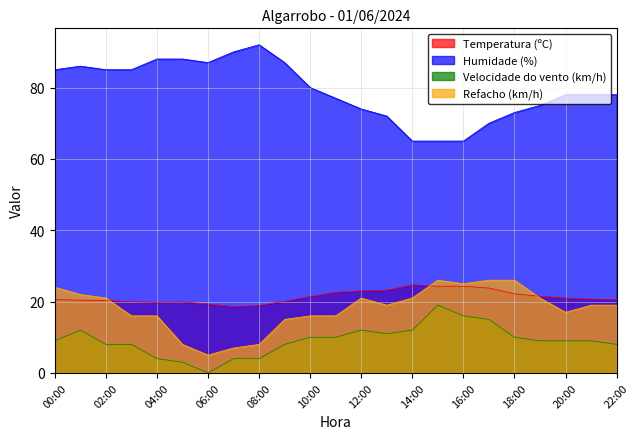

Reading left to right, extract all data points from this chart.

Temperatura (ºC): 00:00=20.6	01:00=20.4	02:00=20.3	03:00=20.0	04:00=19.8	05:00=19.9	06:00=19.3	07:00=18.6	08:00=18.9	09:00=20.1	10:00=21.4	11:00=22.6	12:00=23.0	13:00=23.2	14:00=24.7	15:00=24.3	16:00=24.3	17:00=23.8	18:00=22.2	19:00=21.5	20:00=21.0	21:00=20.7	22:00=20.6
Humidade (%): 00:00=85.0	01:00=86.0	02:00=85.0	03:00=85.0	04:00=88.0	05:00=88.0	06:00=87.0	07:00=90.0	08:00=92.0	09:00=87.0	10:00=80.0	11:00=77.0	12:00=74.0	13:00=72.0	14:00=65.0	15:00=65.0	16:00=65.0	17:00=70.0	18:00=73.0	19:00=75.0	20:00=78.0	21:00=78.0	22:00=78.0
Velocidade do vento (km/h): 00:00=9.0	01:00=12.0	02:00=8.0	03:00=8.0	04:00=4.0	05:00=3.0	06:00=0.0	07:00=4.0	08:00=4.0	09:00=8.0	10:00=10.0	11:00=10.0	12:00=12.0	13:00=11.0	14:00=12.0	15:00=19.0	16:00=16.0	17:00=15.0	18:00=10.0	19:00=9.0	20:00=9.0	21:00=9.0	22:00=8.0
Refacho (km/h): 00:00=24.0	01:00=22.0	02:00=21.0	03:00=16.0	04:00=16.0	05:00=8.0	06:00=5.0	07:00=7.0	08:00=8.0	09:00=15.0	10:00=16.0	11:00=16.0	12:00=21.0	13:00=19.0	14:00=21.0	15:00=26.0	16:00=25.0	17:00=26.0	18:00=26.0	19:00=21.0	20:00=17.0	21:00=19.0	22:00=19.0